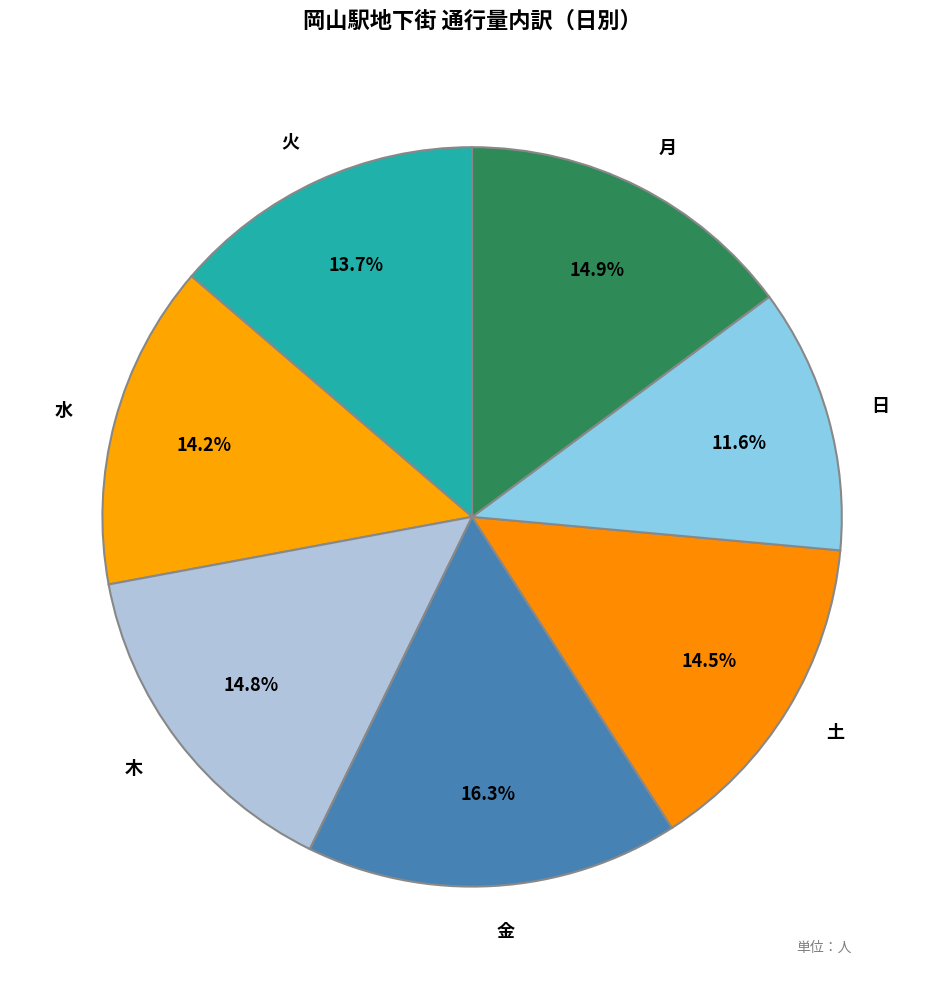

To the nearest percent, what is the average slice percentage?

14%